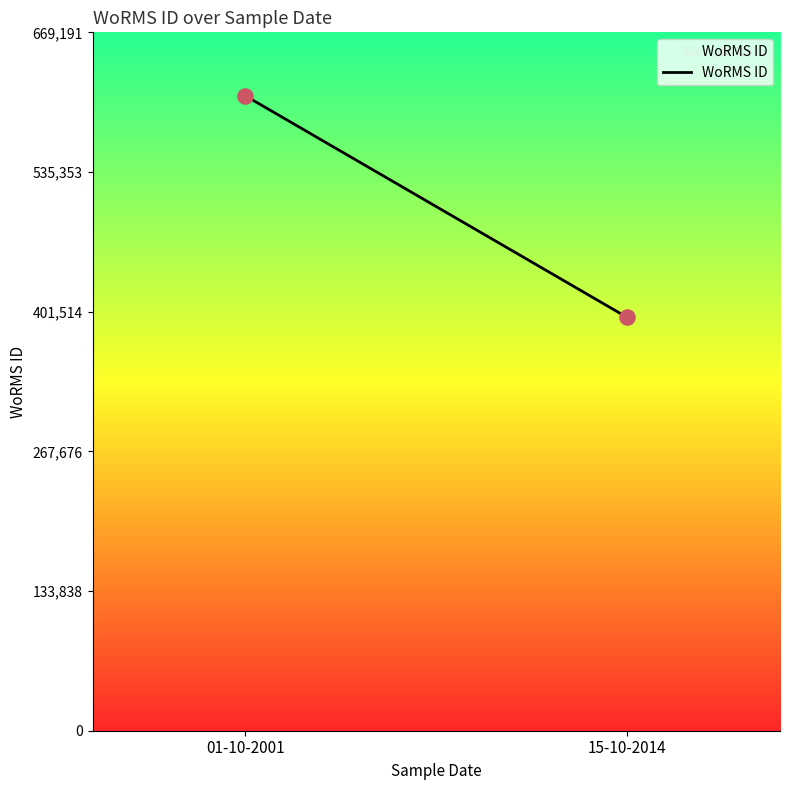

What is the range of Y values (max minus min)?

212367